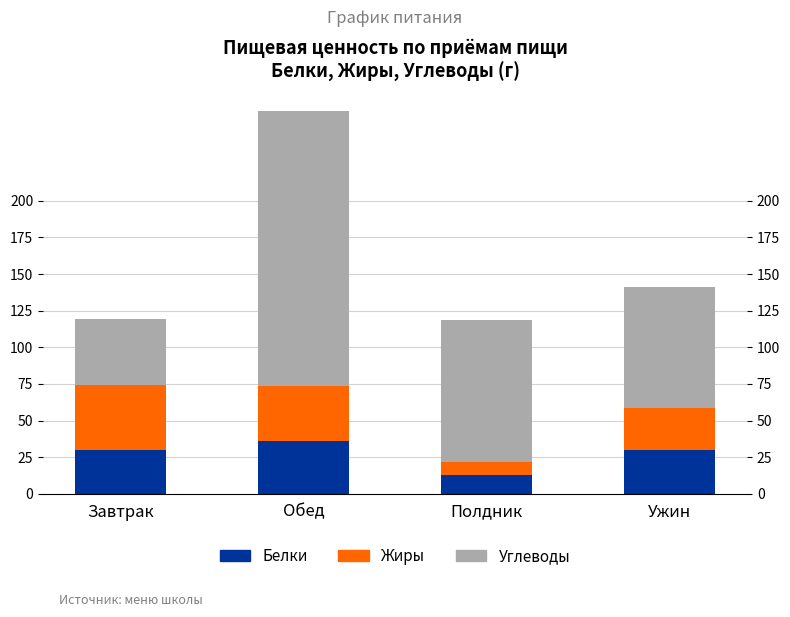

At how many categories does at least one series exceed 113?

1